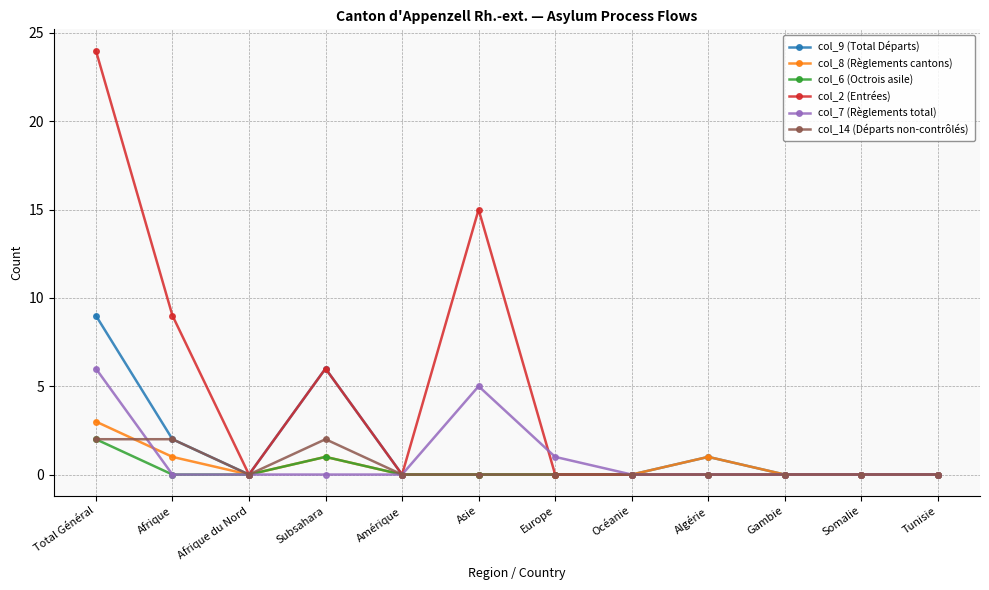

Reading right to left, extract all data points from this chart.

col_9 (Total Départs): 0	0	0	1	0	0	0	0	6	0	2	9
col_8 (Règlements cantons): 0	0	0	1	0	0	0	0	1	0	1	3
col_6 (Octrois asile): 0	0	0	0	0	0	0	0	1	0	0	2
col_2 (Entrées): 0	0	0	0	0	0	15	0	6	0	9	24
col_7 (Règlements total): 0	0	0	0	0	1	5	0	0	0	0	6
col_14 (Départs non-contrôlés): 0	0	0	0	0	0	0	0	2	0	2	2